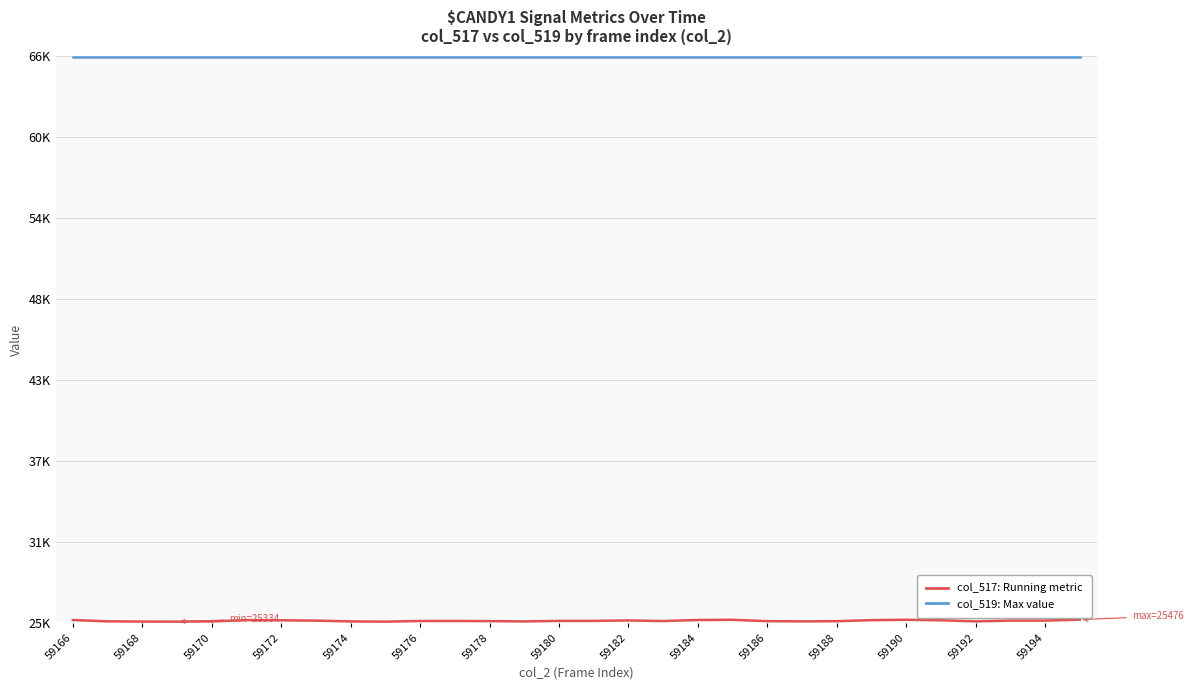

What is the smallest value displayed?

25334